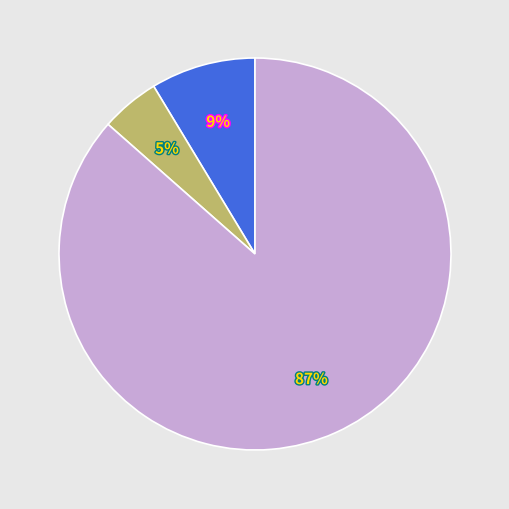

Does any single category account for the majority?

Yes